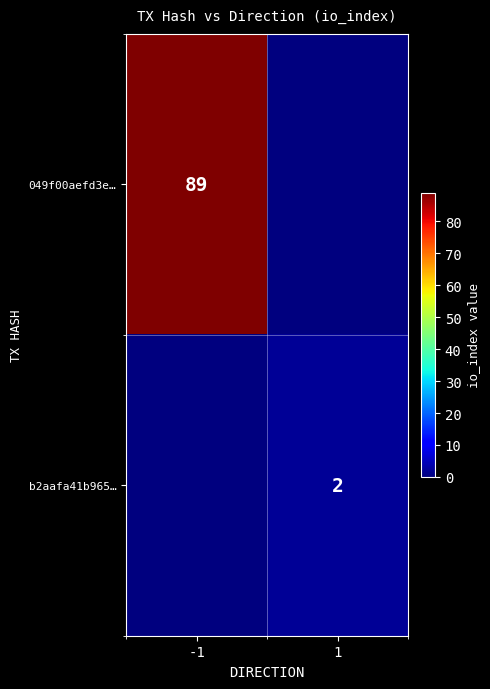

At which category does the chart reach its peak across all series?

-1